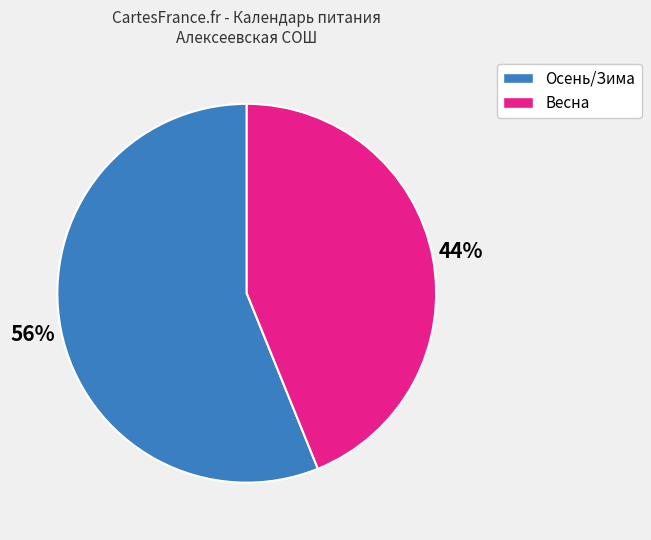

Is there a majority slice in this chart?

Yes